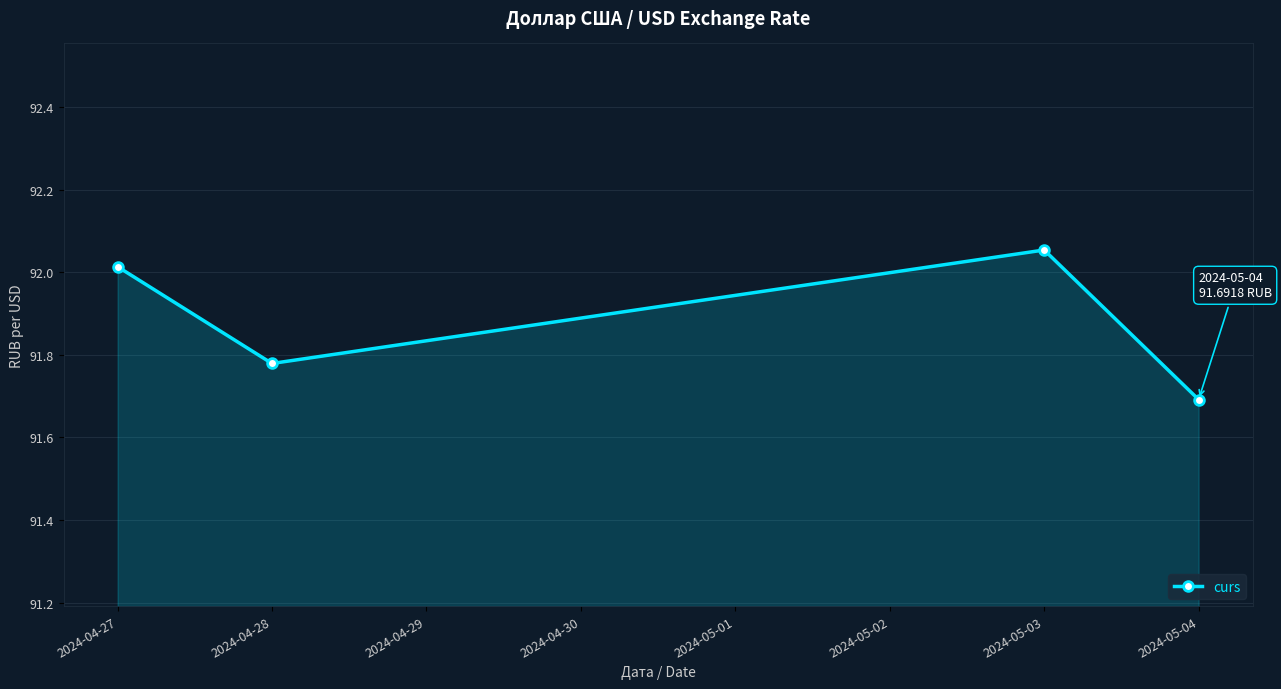

Which has a higher value, 2024-04-28 or 2024-05-04?

2024-04-28